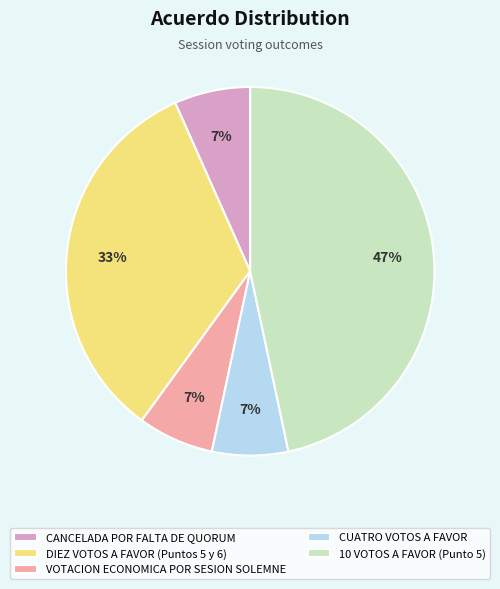

To the nearest percent, what is the difference between the largest and smallest slice percentages?

40%